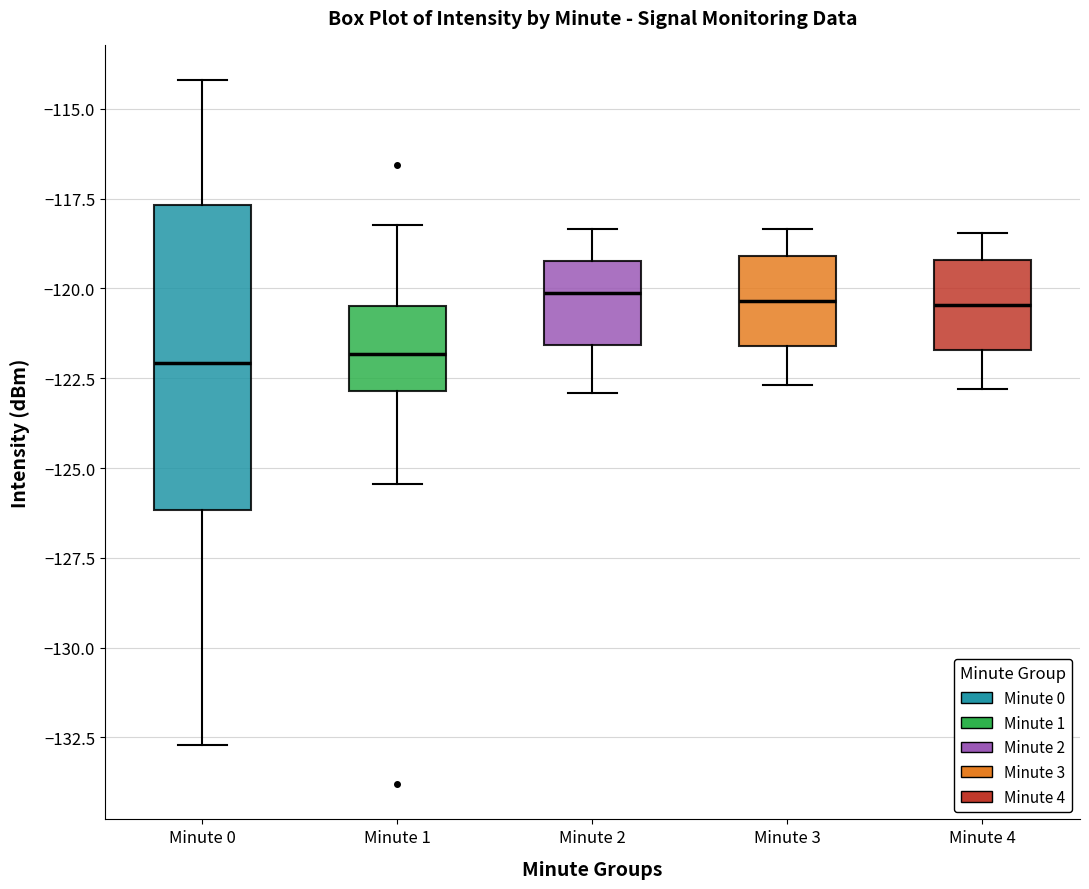

Reading left to right, read every box against the y-axis: the position of its median line, the range the box covers, and the ends of its whiskers. The values are not printed on the chart, so give them approximately, as read against the axis.

Minute 0: median -122.0, box -126.0 to -117.5, whiskers -132.5 to -114.0
Minute 1: median -122.0, box -123.0 to -120.5, whiskers -125.5 to -118.0
Minute 2: median -120.0, box -121.5 to -119.0, whiskers -123.0 to -118.5
Minute 3: median -120.5, box -121.5 to -119.0, whiskers -122.5 to -118.5
Minute 4: median -120.5, box -121.5 to -119.0, whiskers -123.0 to -118.5